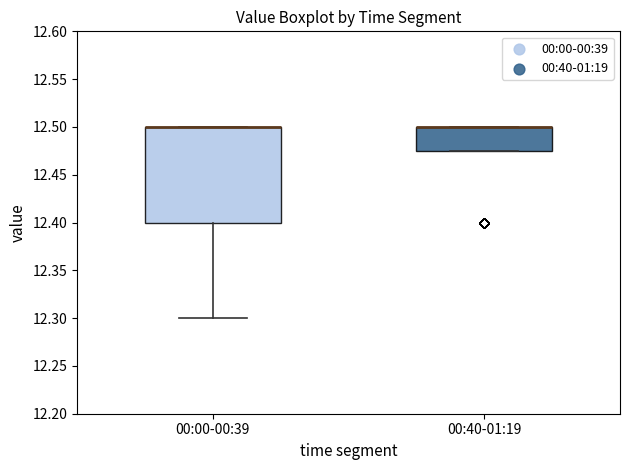

Reading left to right, read every box against the y-axis: the position of its median line, the range the box covers, and the ends of its whiskers. The values are not printed on the chart, so give them approximately, as read against the axis.

00:00-00:39: median 12.500 (drawn on the box's upper edge), box 12.400 to 12.500, whiskers 12.300 to 12.500
00:40-01:19: median 12.500 (drawn on the box's upper edge), box 12.475 to 12.500, whiskers 12.475 to 12.500